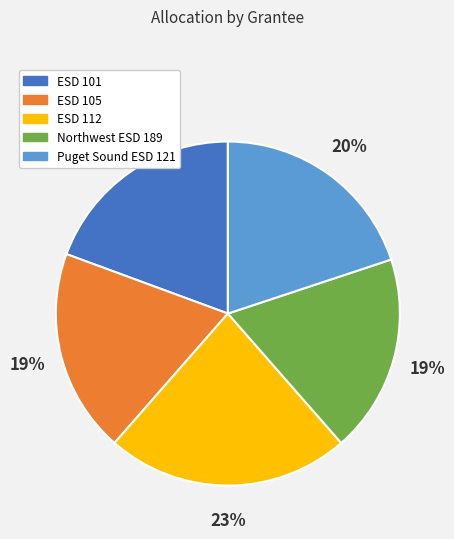

Which has a higher value, Northwest ESD 189 or ESD 112?

ESD 112